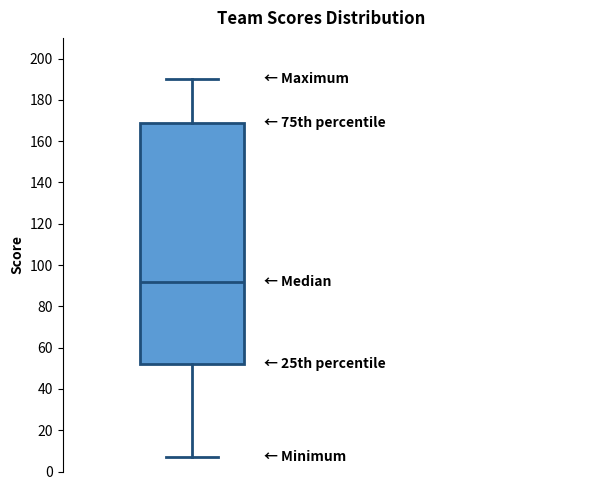

Transcribe this box plot: give where the median line is, the range the box spans, and where the two whiskers end, as read against the y-axis. The values are not printed on the chart, so give them approximately, as read against the axis.

median 92, box 52 to 170, whiskers 8 to 190